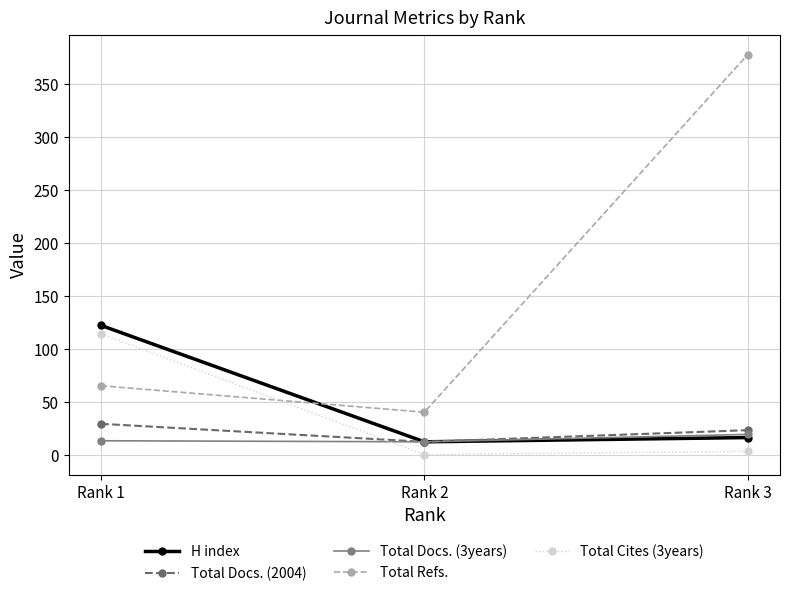

List the series in order of their peak value, lowest first.

Total Docs. (3years), Total Docs. (2004), Total Cites (3years), H index, Total Refs.